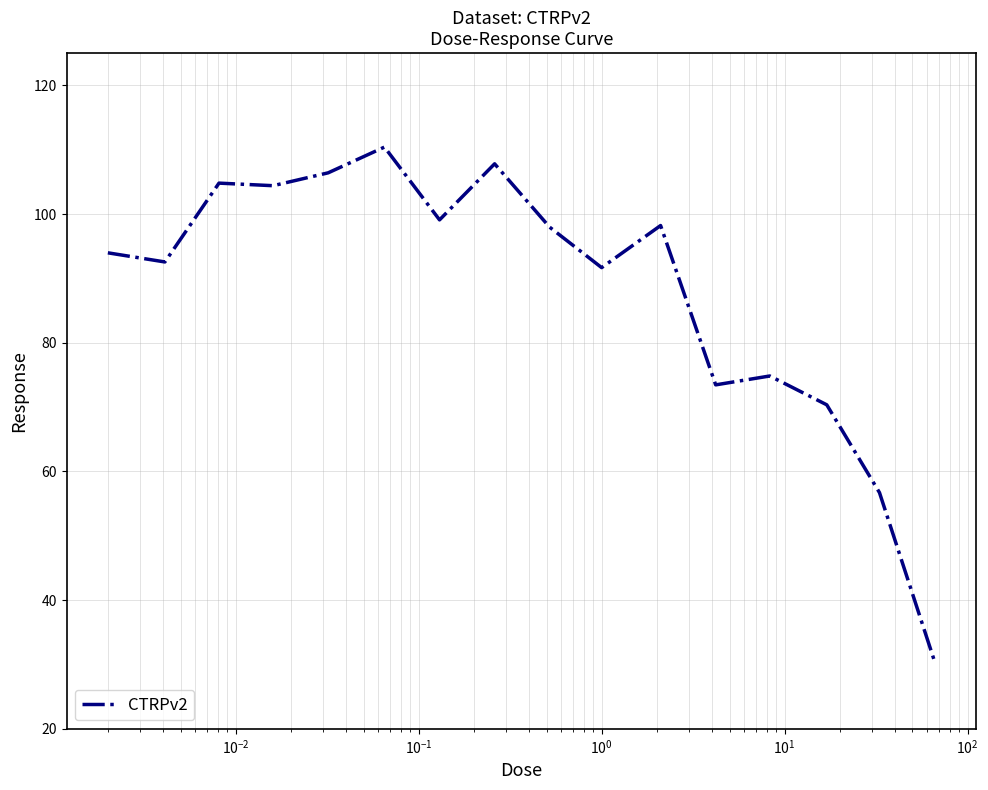

What is the greatest value displayed?

110.4